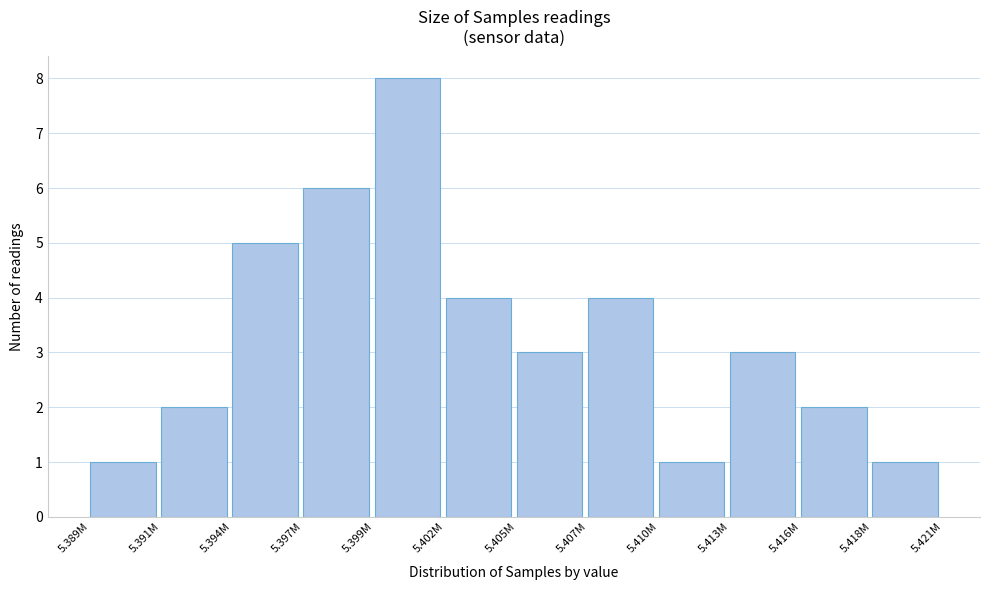

Reading right to left, list all the values displayed in this chart.

1	2	3	1	4	3	4	8	6	5	2	1